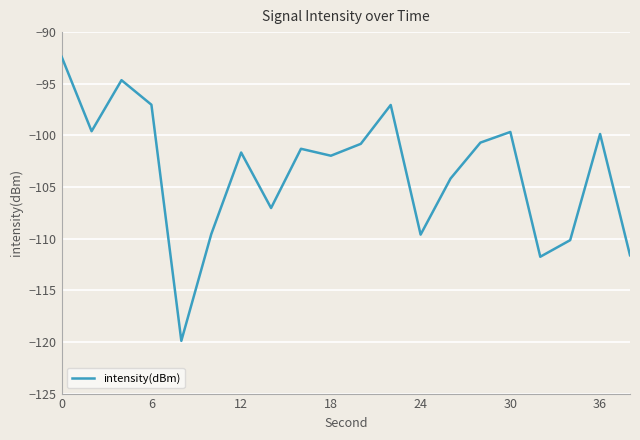

Count the number of data series in this chart.

1